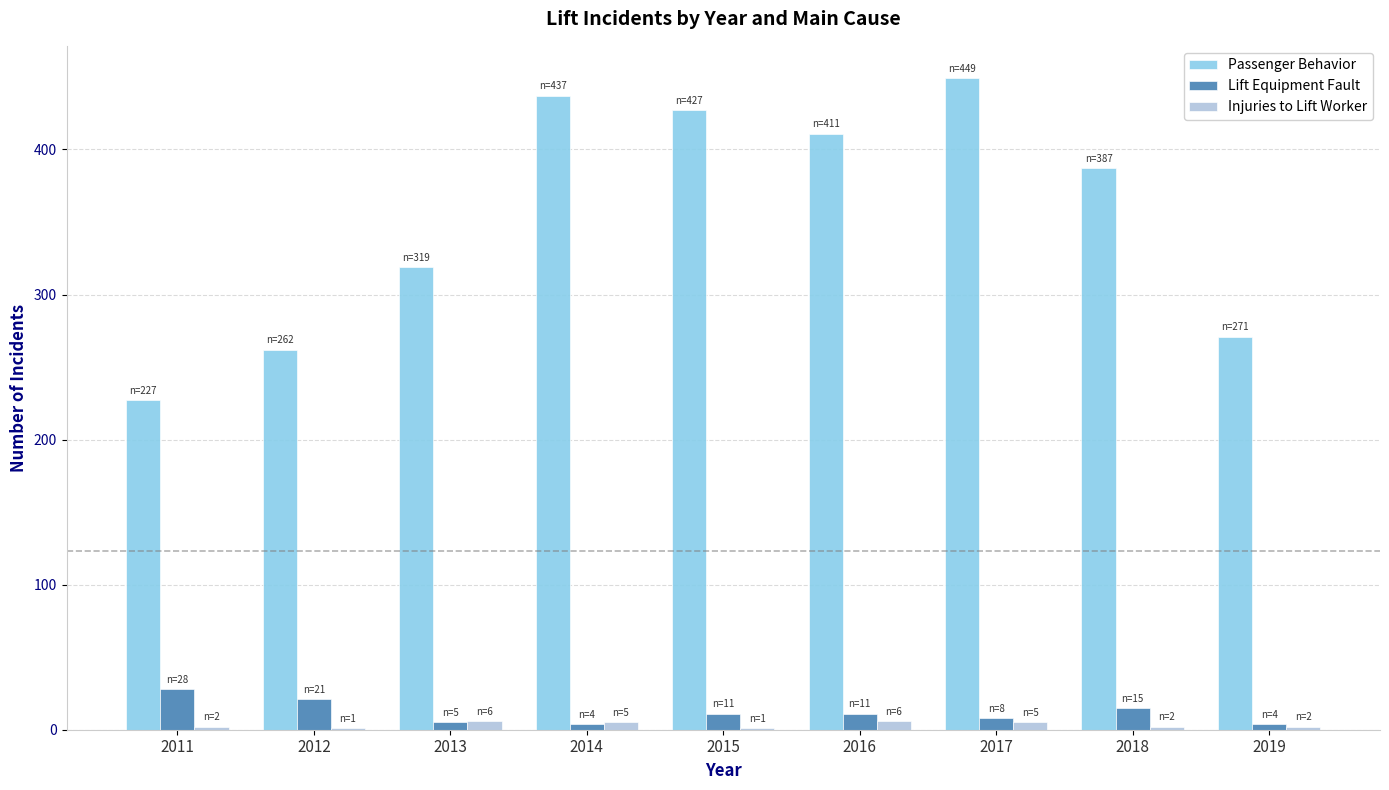

Is it true that Lift Equipment Fault equals 15 at 2018?

True